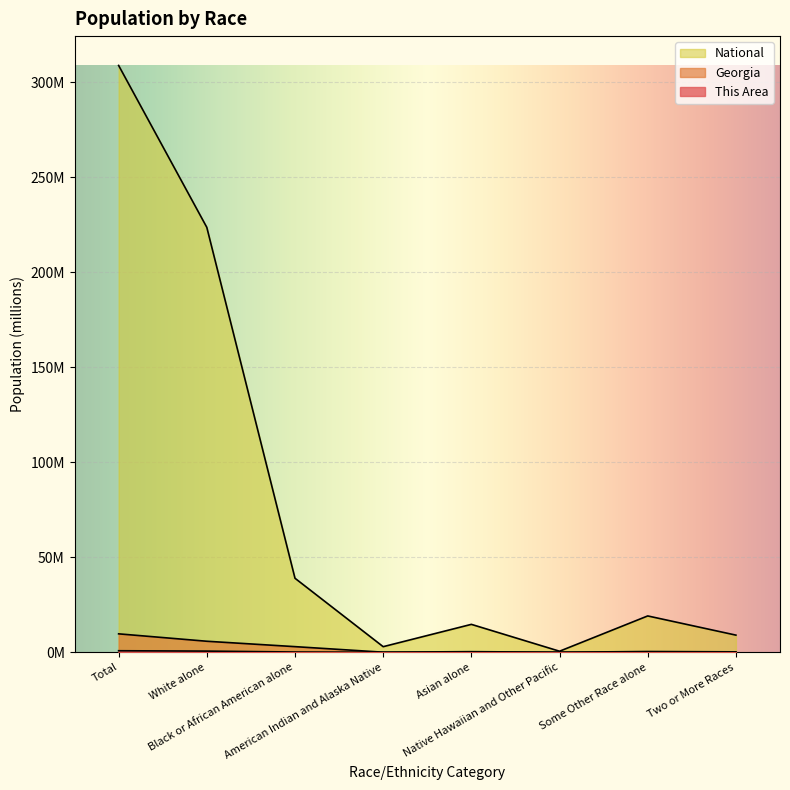

What are all the series names shown in the legend?

This Area, Georgia, National